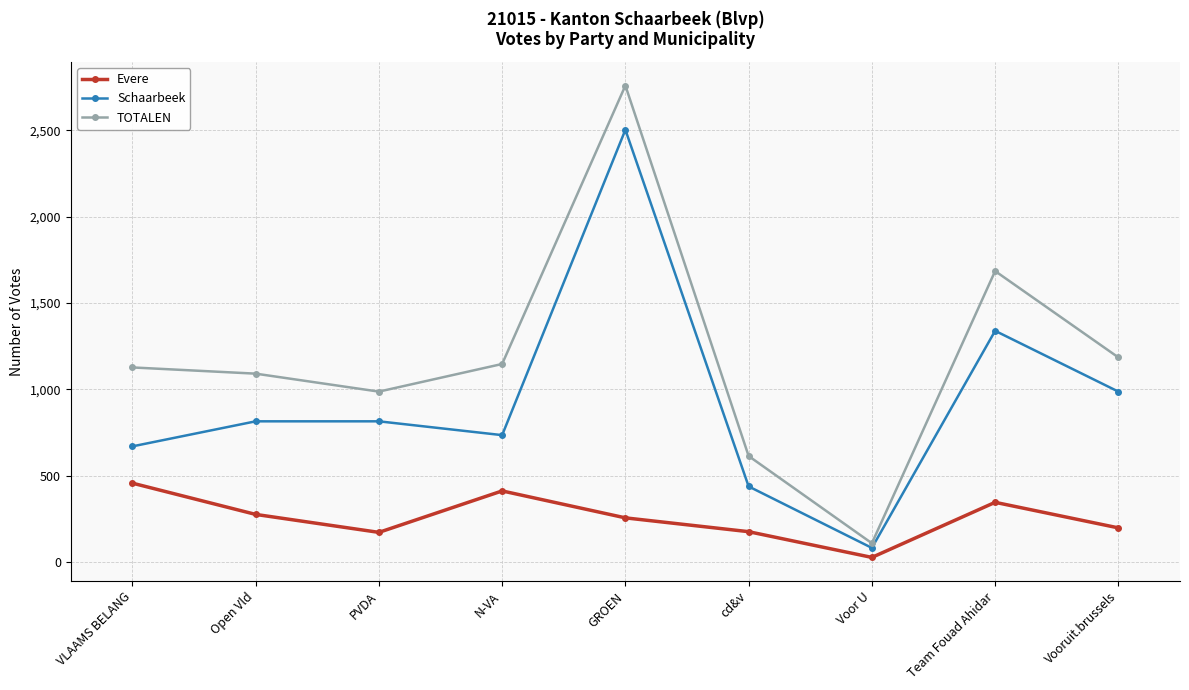

What are all the series names shown in the legend?

Evere, Schaarbeek, TOTALEN